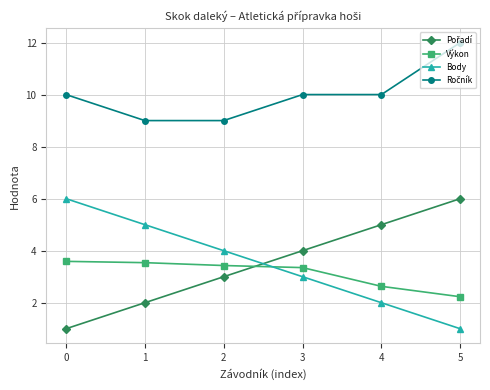

What is the difference between the highest and lowest values at 4?

8.0